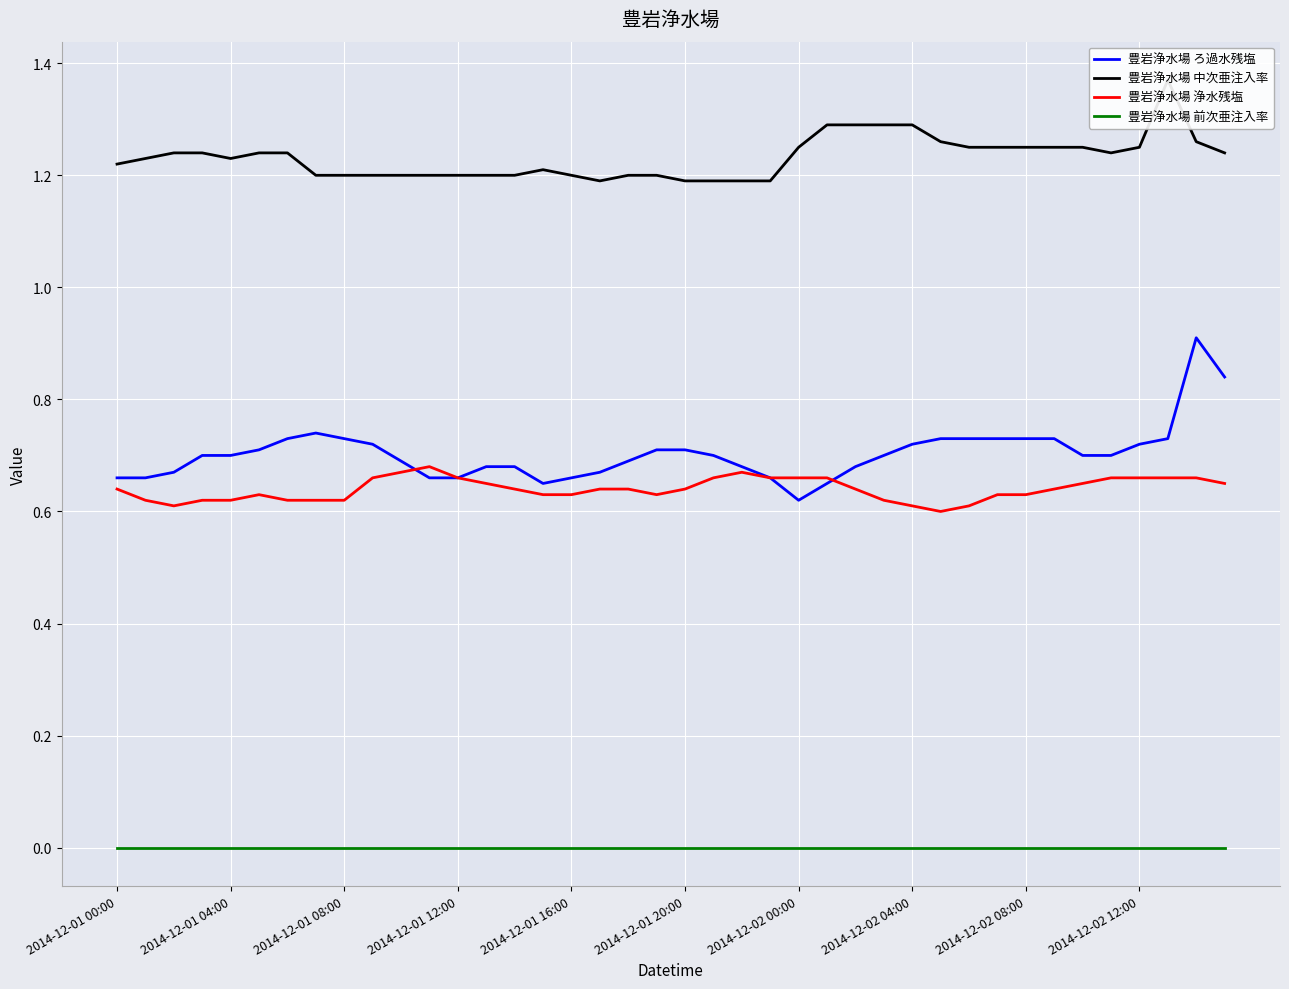

The value of 豊岩浄水場 ろ過水残塩 at 2014-12-01 16:00 is 0.3. True or false?

False